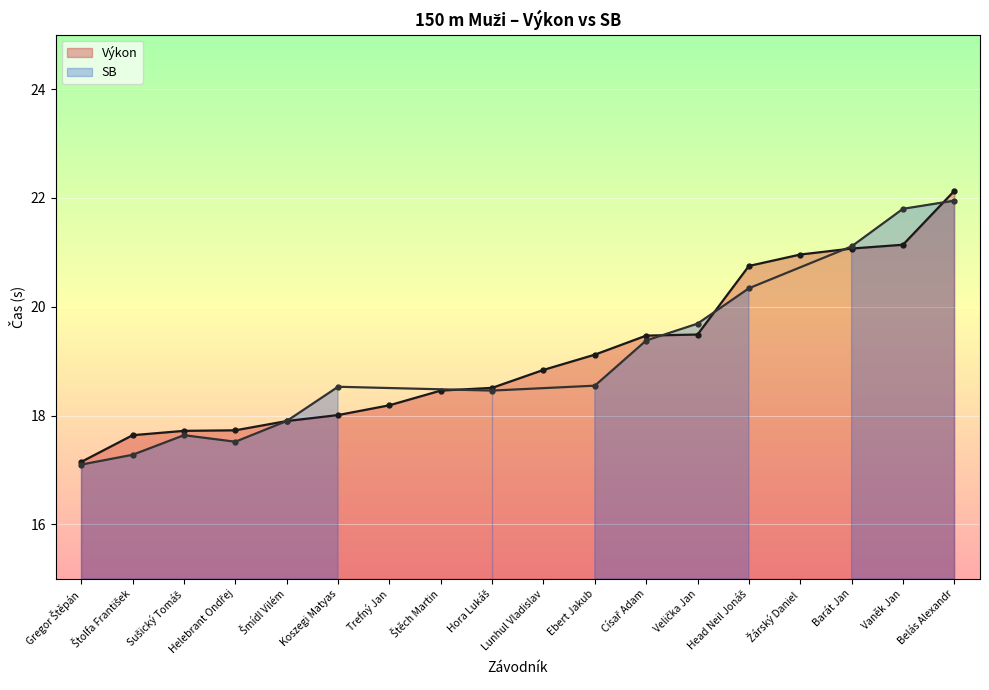

What is the difference between the second highest and minimum values?

4.0